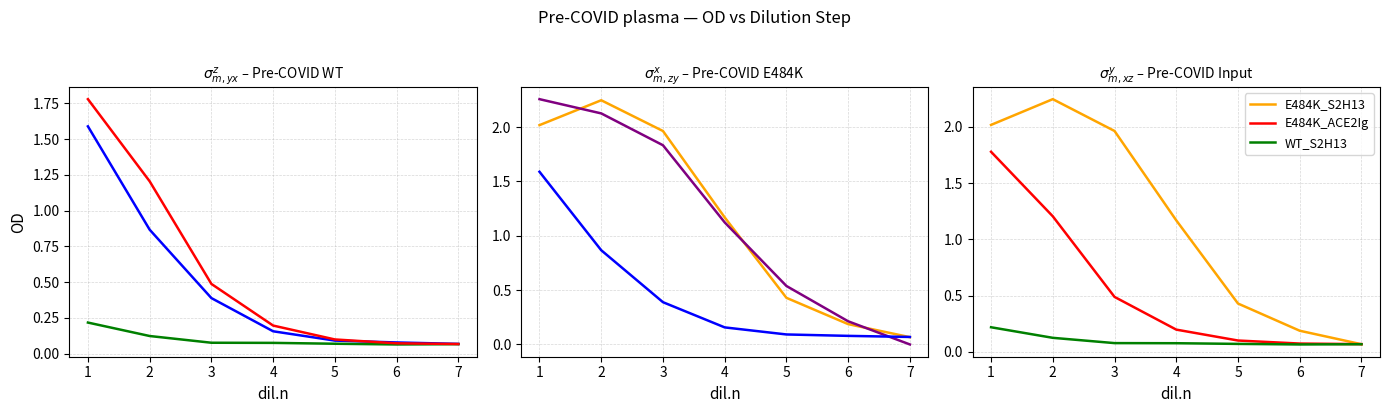

What is the difference between the WT_S2H13 values at 1 and 2?

0.1